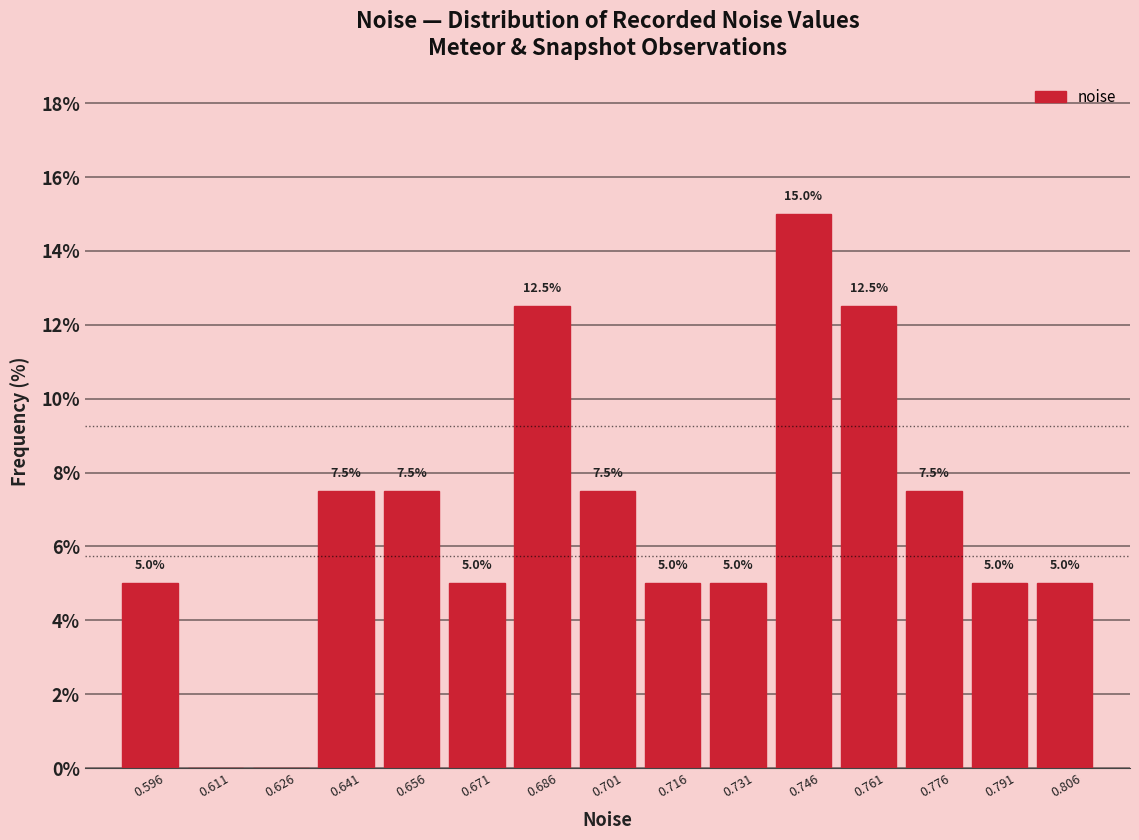

Which range on the x-axis has the tallest bar?

0.738 to 0.754